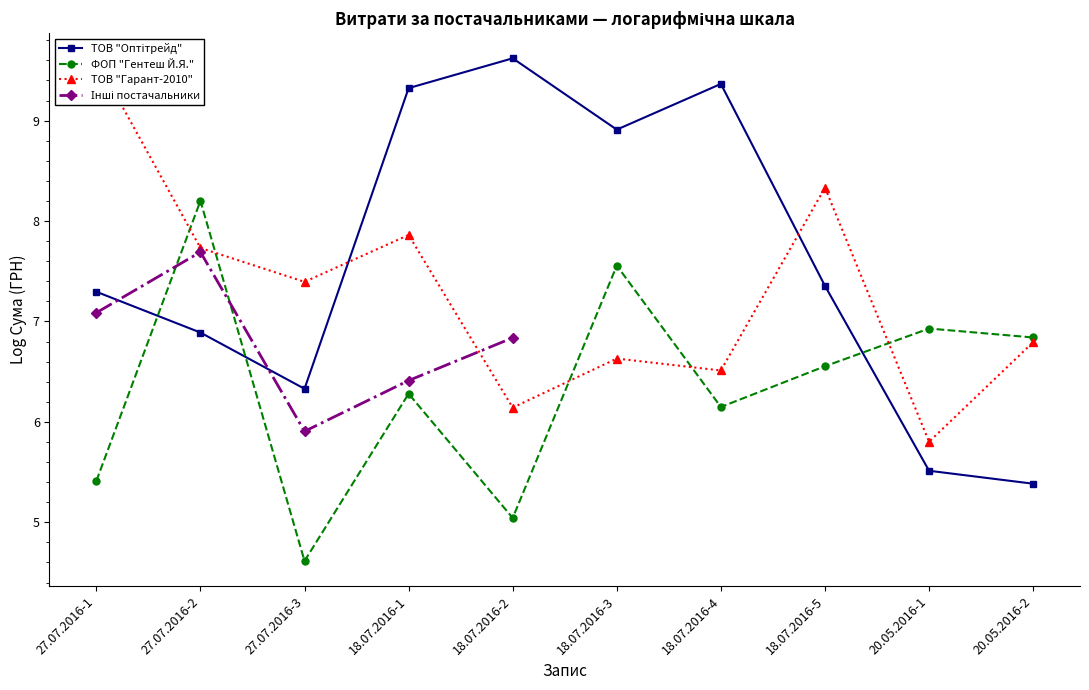

How many times do ТОВ "Гарант-2010" and ФОП "Гентеш Й.Я." cross each other?

5